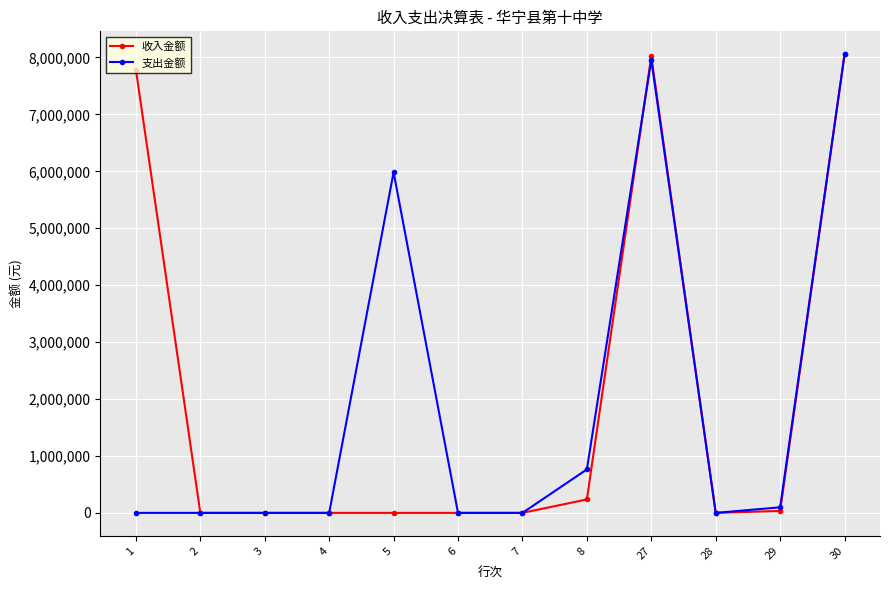

Which series has the largest total across all categories?

收入金额